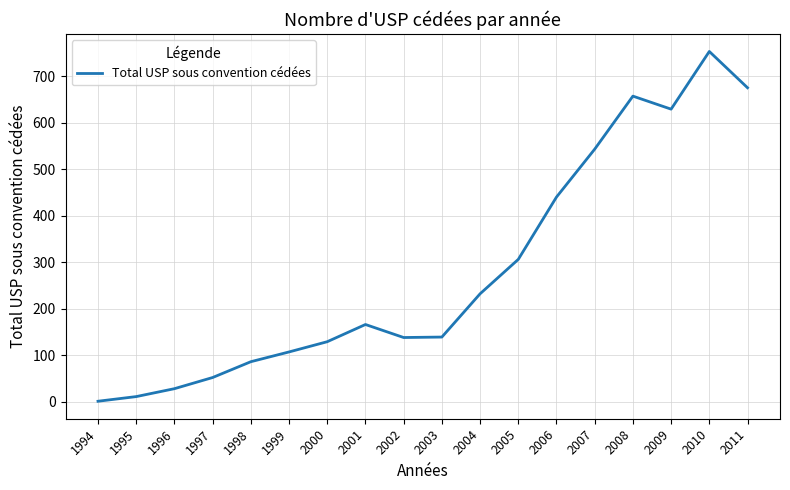

Is it true that the value at 1999 is 107?

True